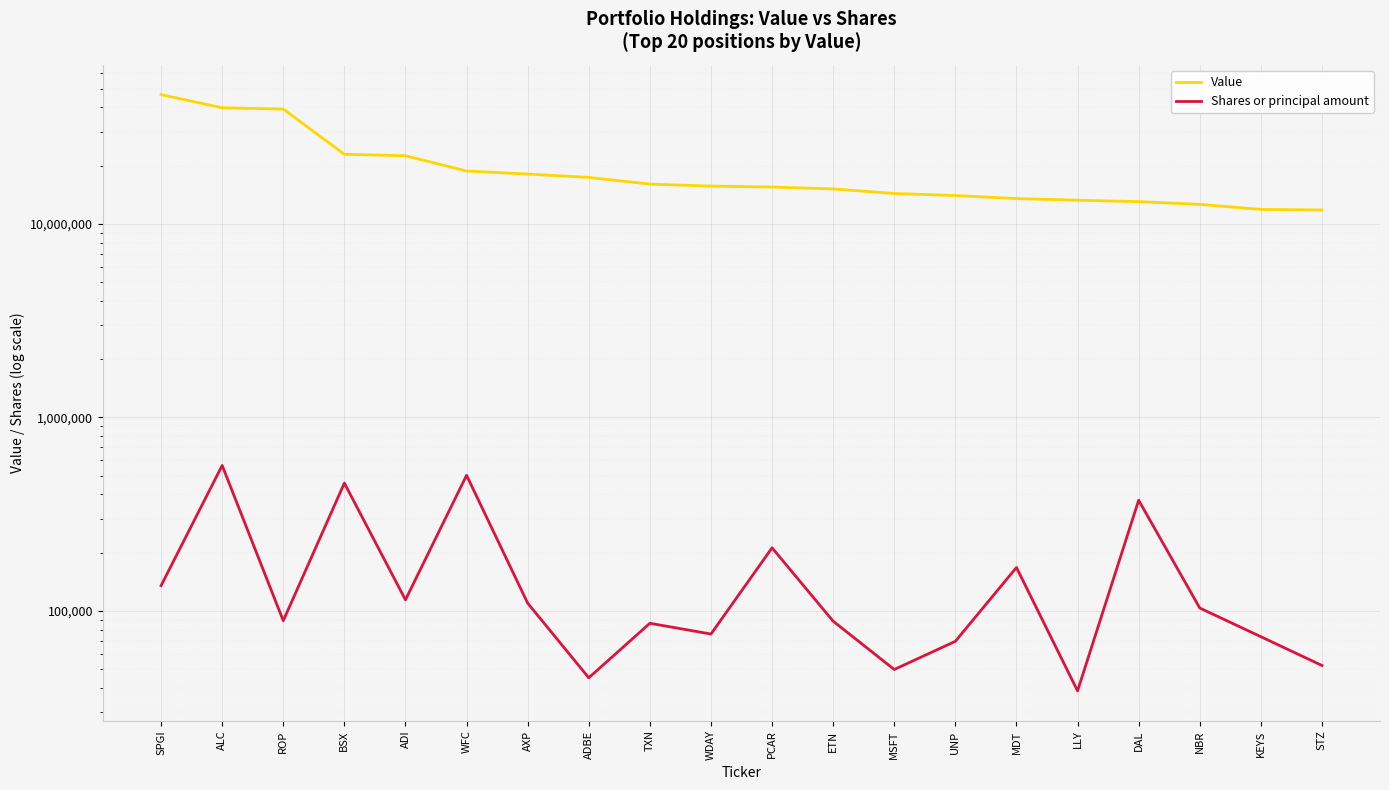

What position from the left is WFC?

6